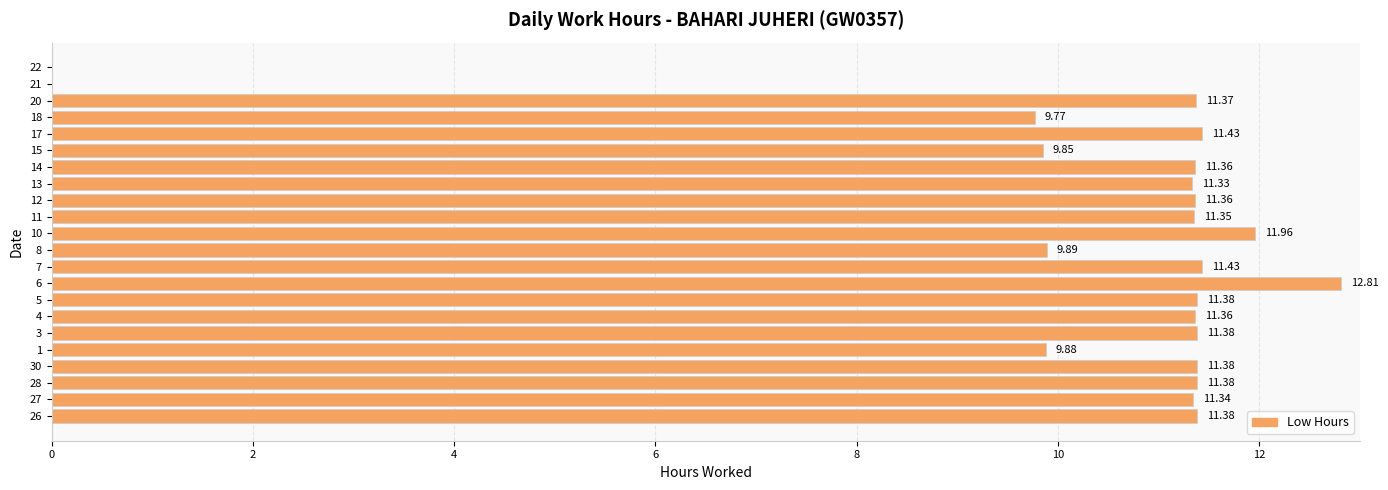

How many positive values are there?

20